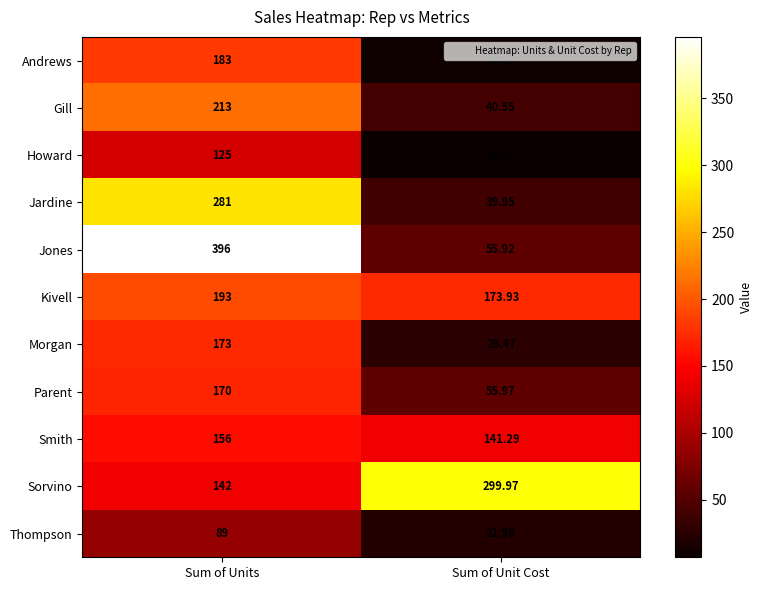

Rank the series by their maximum value, from highest to lowest.

Jones, Sorvino, Jardine, Gill, Kivell, Andrews, Morgan, Parent, Smith, Howard, Thompson